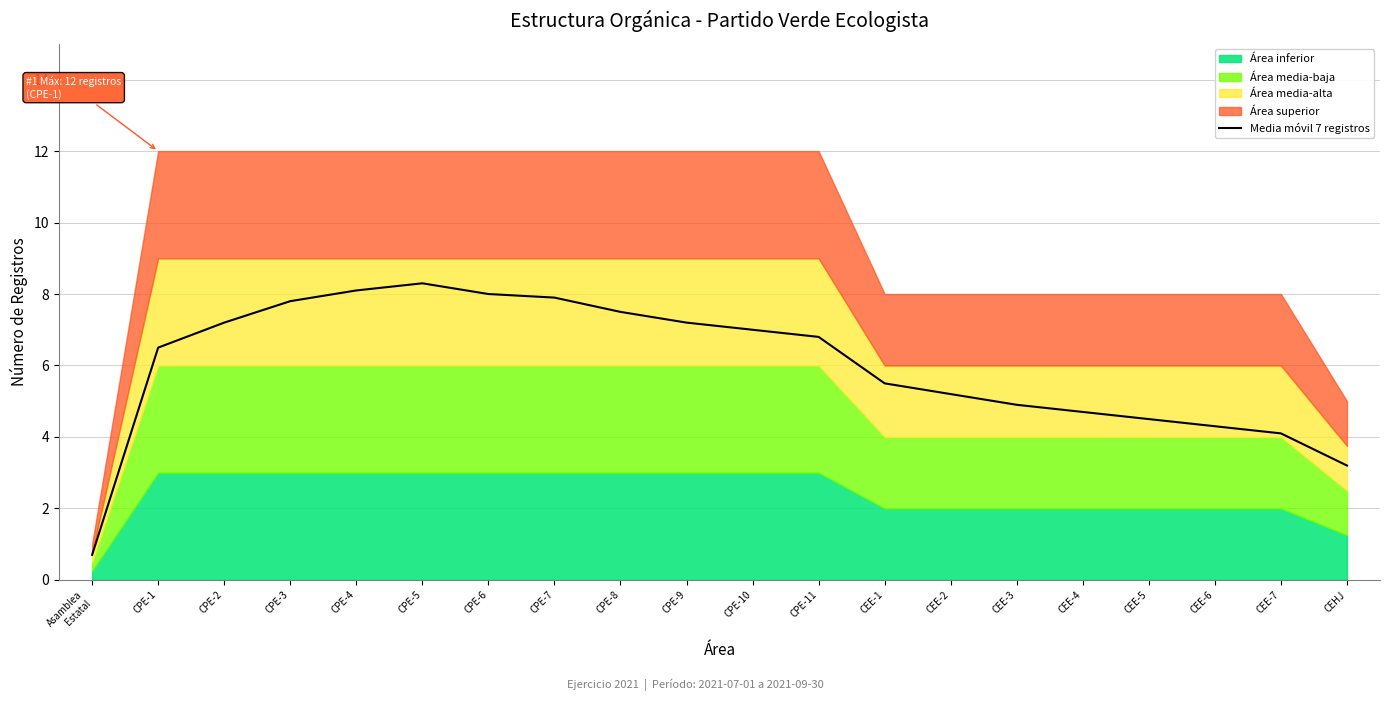

Reading left to right, transcribe all the data shown in this chart.

0.7	6.5	7.2	7.8	8.1	8.3	8.0	7.9	7.5	7.2	7.0	6.8	5.5	5.2	4.9	4.7	4.5	4.3	4.1	3.2